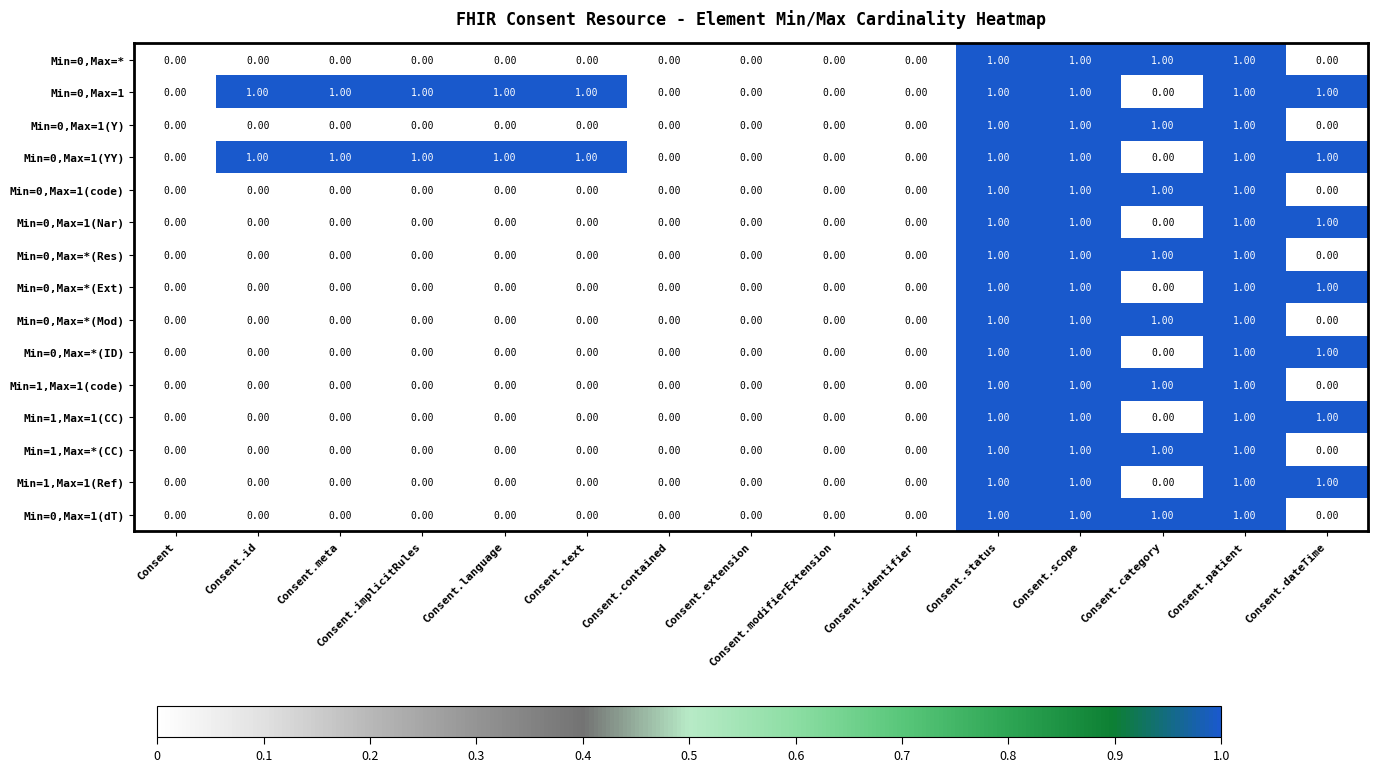

What is the total value across all series at Consent.patient?

15